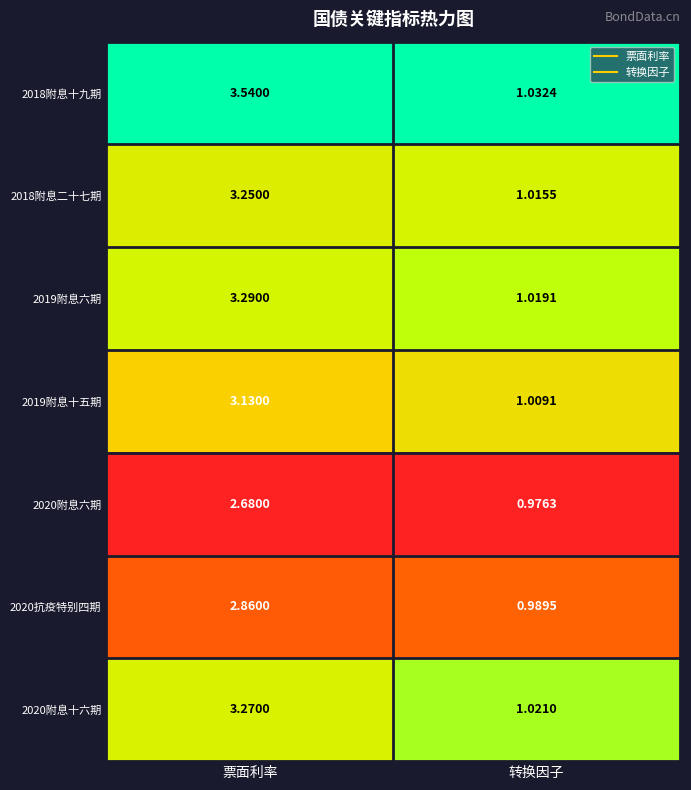

Where is 2020抗疫特别四期 nearest to the value 1?

转换因子